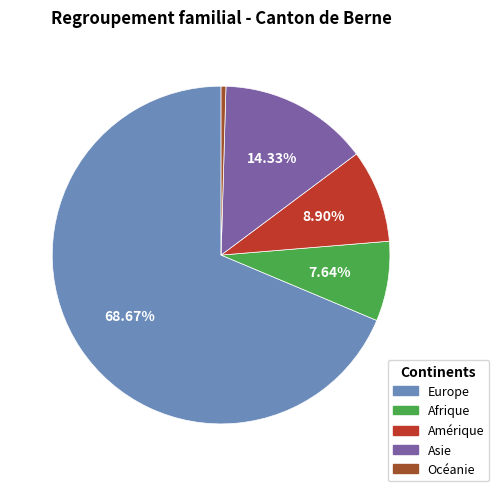

To the nearest percent, what portion does Afrique represent?

8%